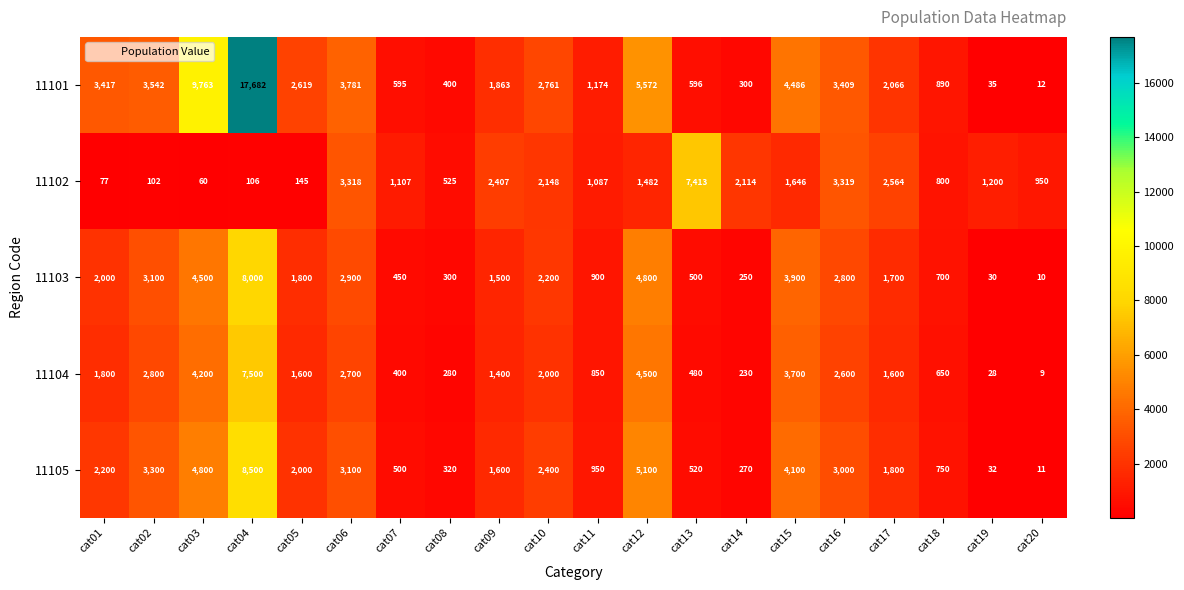

Which series has the largest total across all categories?

11101